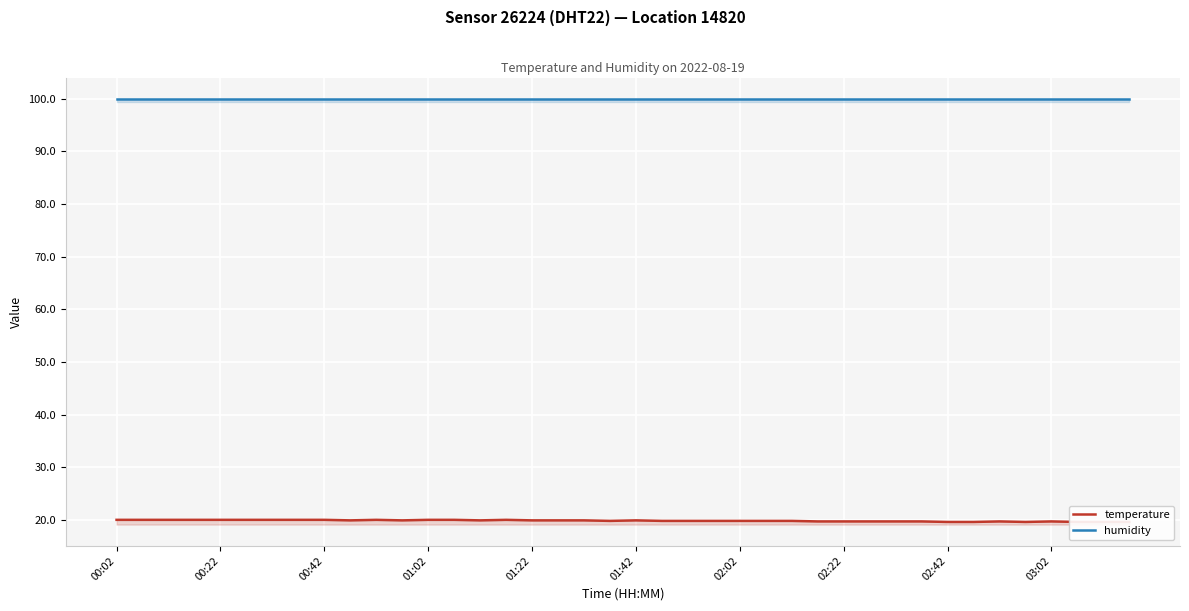

Reading left to right, what are all the values shown in this chart?

temperature: 20.0	20.0	20.0	20.0	20.0	20.0	20.0	20.0	20.0	19.9	20.0	19.9	20.0	20.0	19.9	20.0	19.9	19.9	19.9	19.8	19.9	19.8	19.8	19.8	19.8	19.8	19.8	19.7	19.7	19.7	19.7	19.7	19.6	19.6	19.7	19.6	19.7	19.6	19.6	19.6
humidity: 99.9	99.9	99.9	99.9	99.9	99.9	99.9	99.9	99.9	99.9	99.9	99.9	99.9	99.9	99.9	99.9	99.9	99.9	99.9	99.9	99.9	99.9	99.9	99.9	99.9	99.9	99.9	99.9	99.9	99.9	99.9	99.9	99.9	99.9	99.9	99.9	99.9	99.9	99.9	99.9